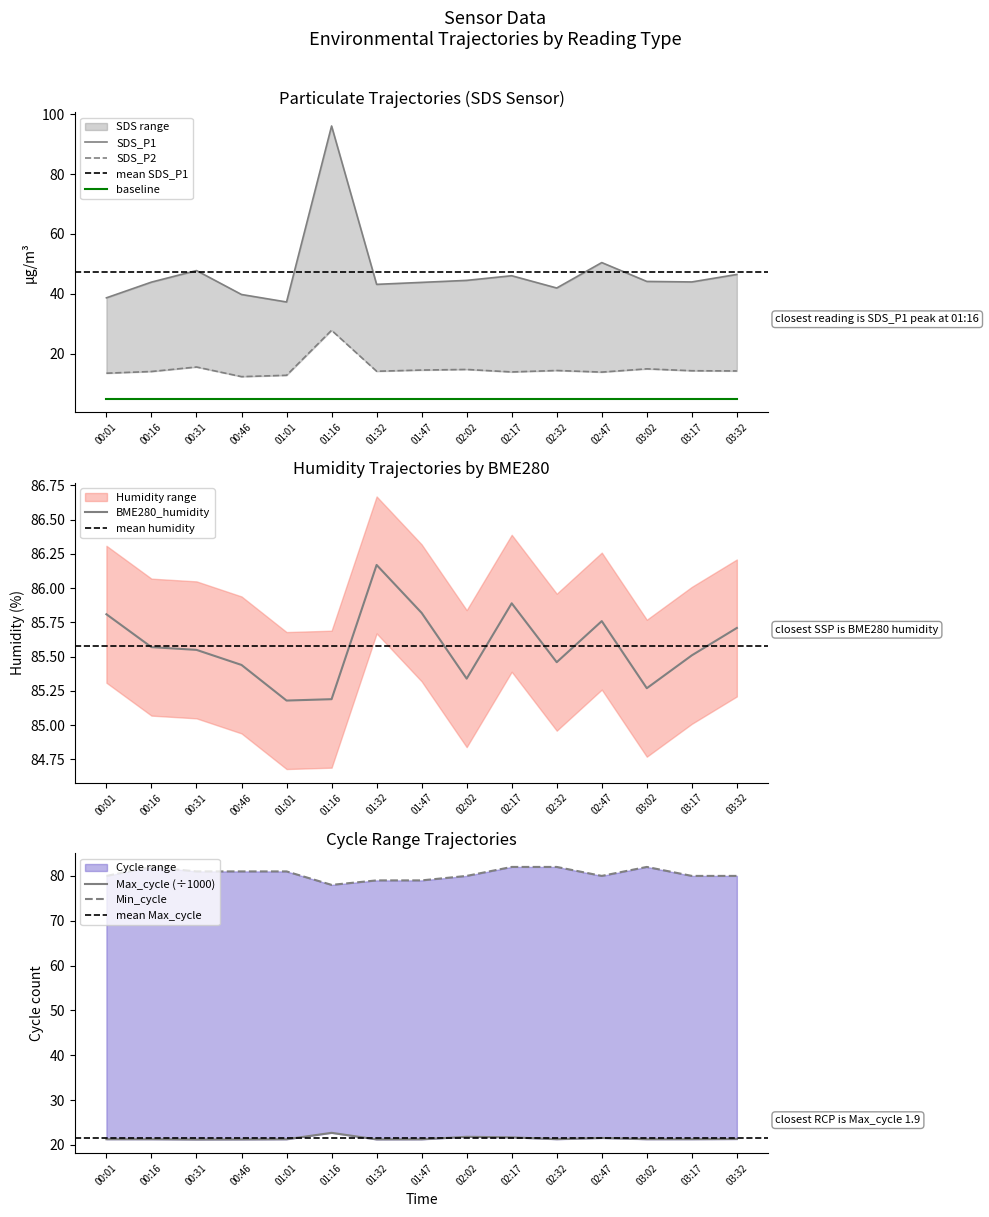

What position from the left is 02:02?

9